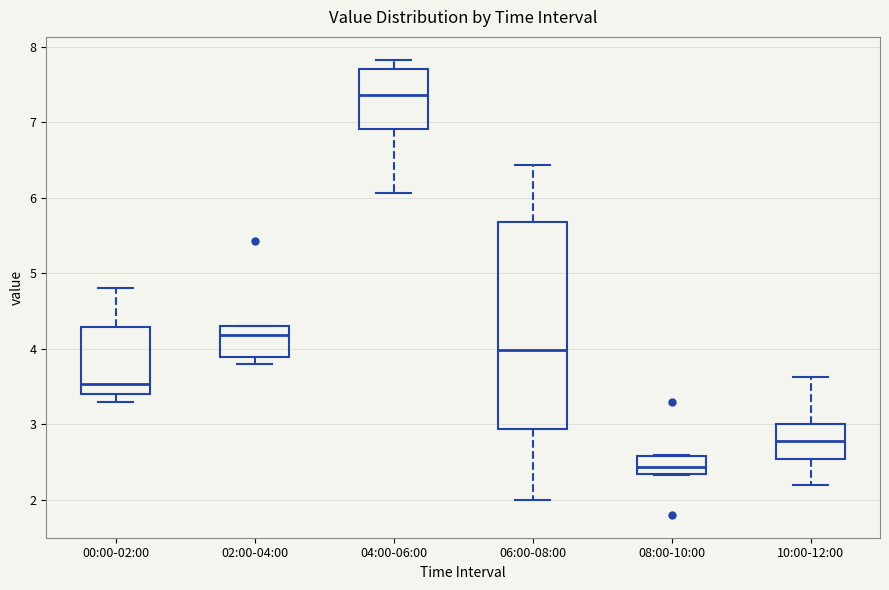

Reading left to right, transcribe this box plot: for each box, give where its median line is, the range the box spans, and where its two whiskers end, as read against the y-axis. The values are not printed on the chart, so give them approximately, as read against the axis.

00:00-02:00: median 3.5, box 3.4 to 4.3, whiskers 3.3 to 4.8
02:00-04:00: median 4.2, box 3.9 to 4.3, whiskers 3.8 to 4.3
04:00-06:00: median 7.4, box 6.9 to 7.7, whiskers 6.1 to 7.8
06:00-08:00: median 4.0, box 2.9 to 5.7, whiskers 2.0 to 6.4
08:00-10:00: median 2.4, box 2.3 to 2.6, whiskers 2.3 to 2.6
10:00-12:00: median 2.8, box 2.5 to 3.0, whiskers 2.2 to 3.6